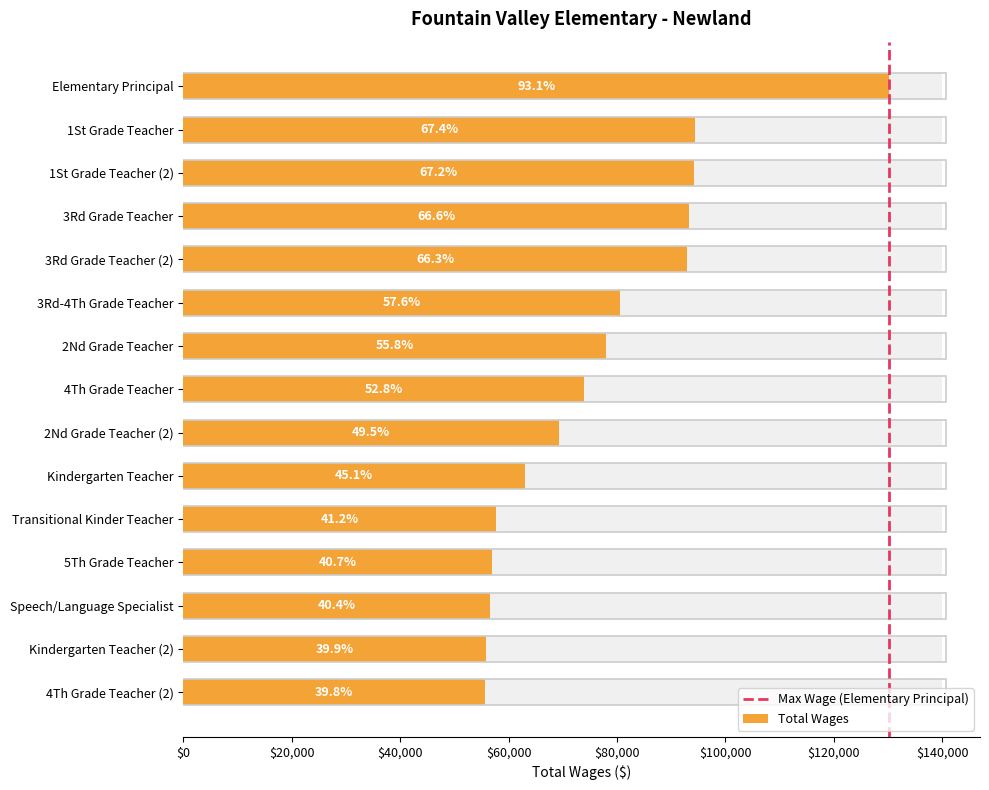

At which category does the chart reach its peak across all series?

Elementary Principal